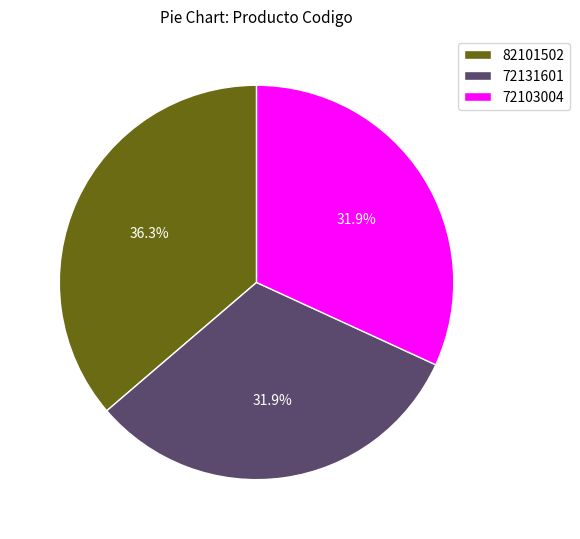

Count the number of slices in the pie.

3